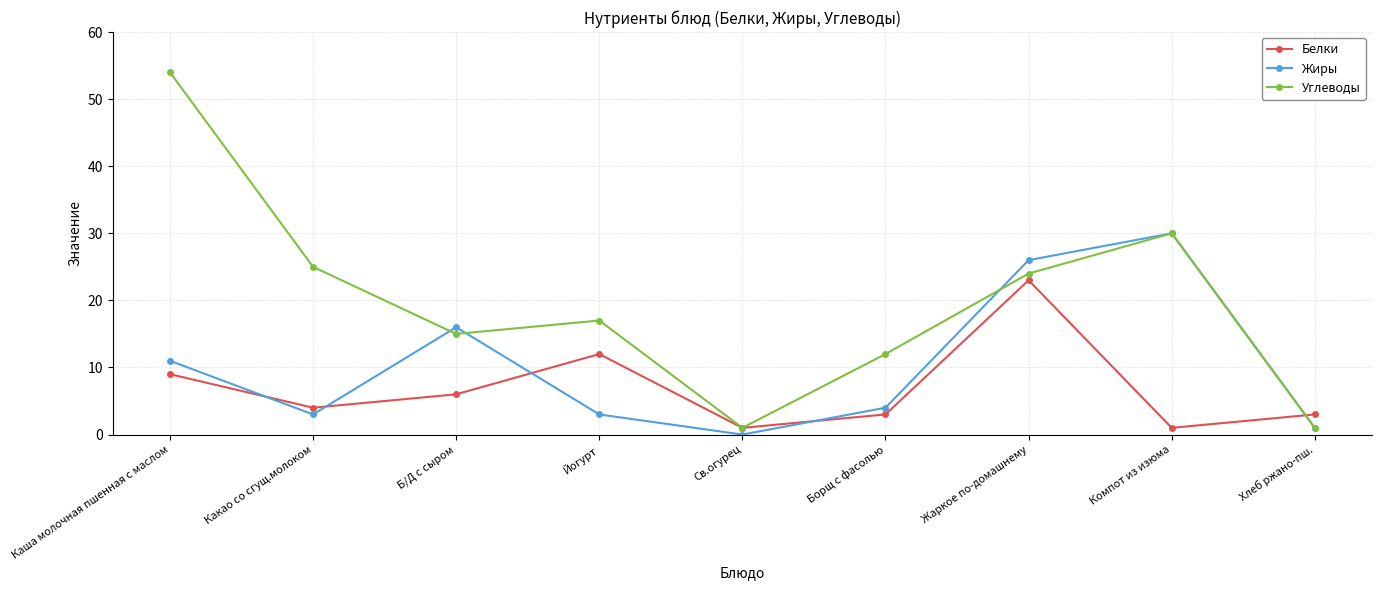

Reading right to left, what are all the values shown in this chart?

Белки: Хлеб ржано-пш.=3	Компот из изюма=1	Жаркое по-домашнему=23	Борщ с фасолью=3	Св.огурец=1	Йогурт=12	Б/Д с сыром=6	Какао со сгущ.молоком=4	Каша молочная пшенная с маслом=9
Жиры: Хлеб ржано-пш.=1	Компот из изюма=30	Жаркое по-домашнему=26	Борщ с фасолью=4	Св.огурец=0	Йогурт=3	Б/Д с сыром=16	Какао со сгущ.молоком=3	Каша молочная пшенная с маслом=11
Углеводы: Хлеб ржано-пш.=1	Компот из изюма=30	Жаркое по-домашнему=24	Борщ с фасолью=12	Св.огурец=1	Йогурт=17	Б/Д с сыром=15	Какао со сгущ.молоком=25	Каша молочная пшенная с маслом=54